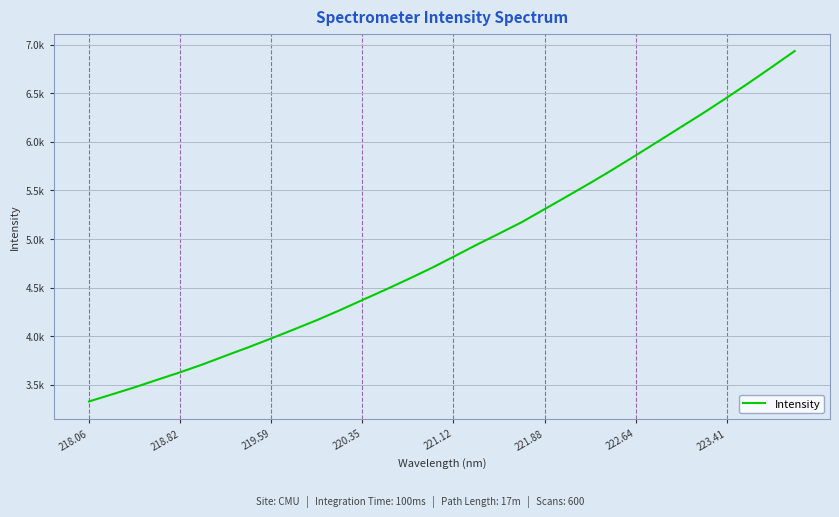

What is the difference between the second highest and minimum values?

3442.5